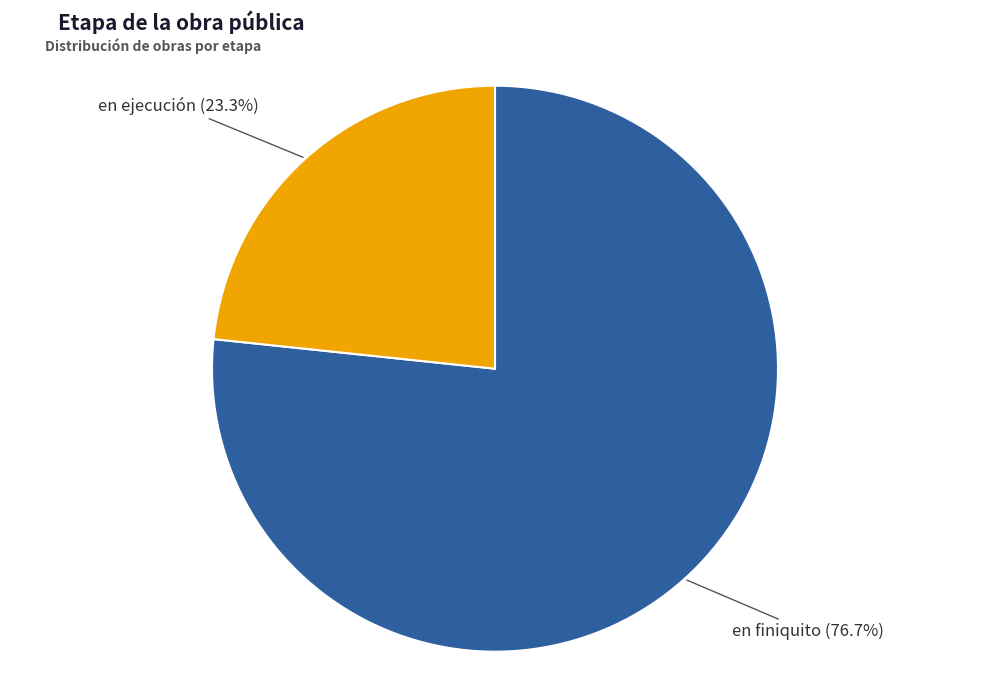

Is there a majority slice in this chart?

Yes